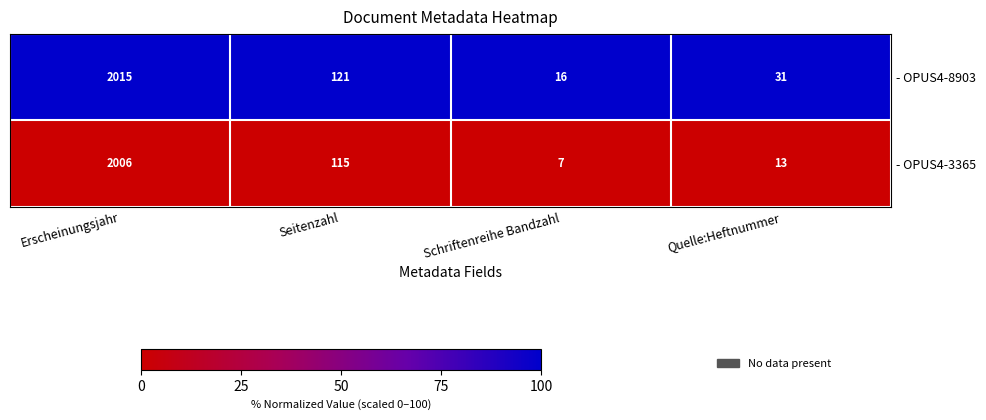

Reading left to right, list all the values displayed in this chart.

- OPUS4-8903: Erscheinungsjahr=2015	Seitenzahl=121	Schriftenreihe Bandzahl=16	Quelle:Heftnummer=31
- OPUS4-3365: Erscheinungsjahr=2006	Seitenzahl=115	Schriftenreihe Bandzahl=7	Quelle:Heftnummer=13